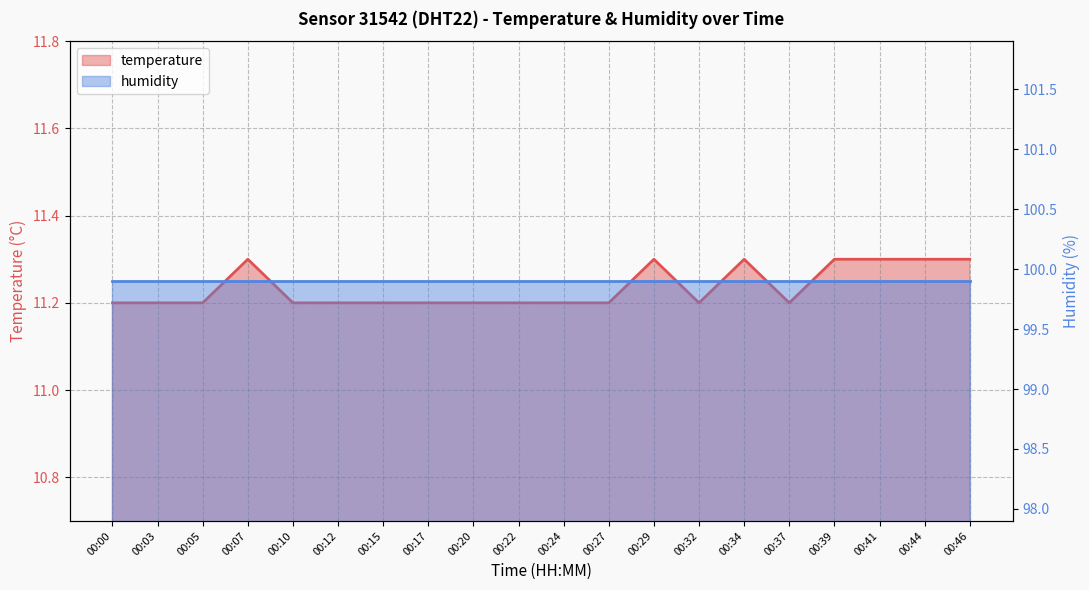

What is the change in value from 00:07 to 00:22?

-0.1